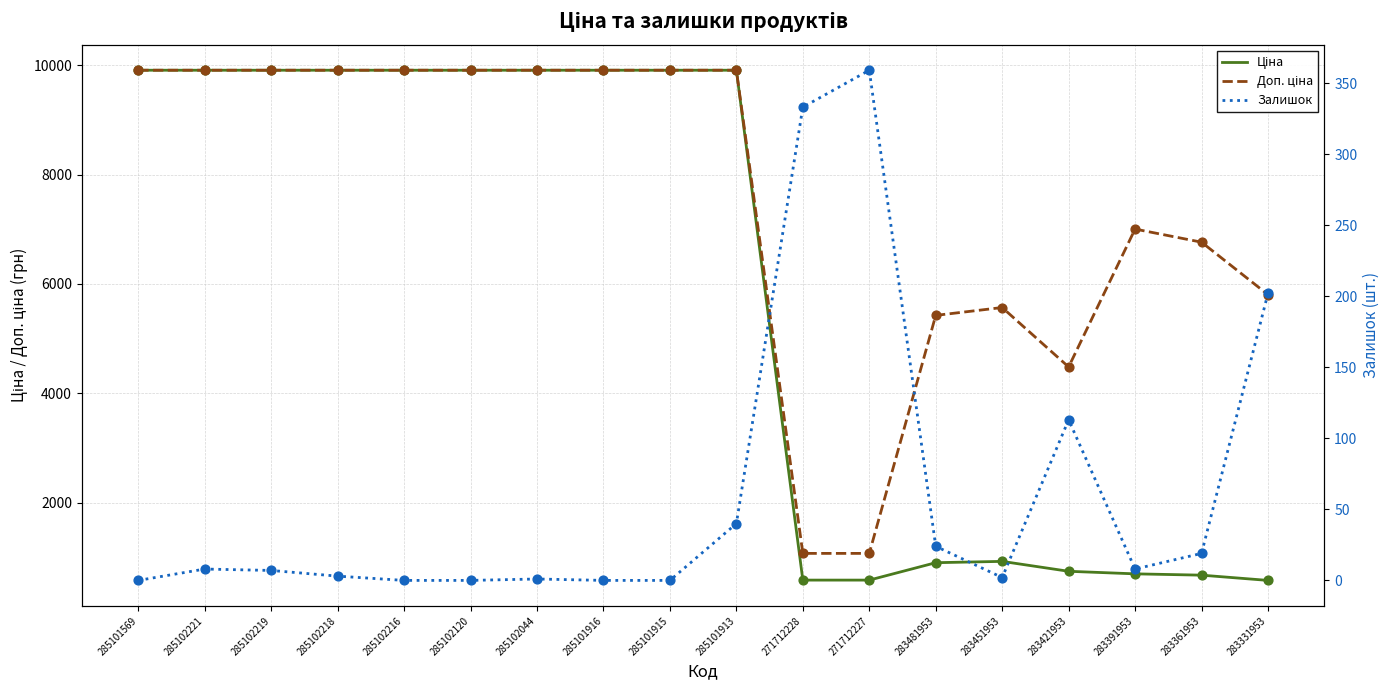

What is the total value across all series at 283481953?

6354.2